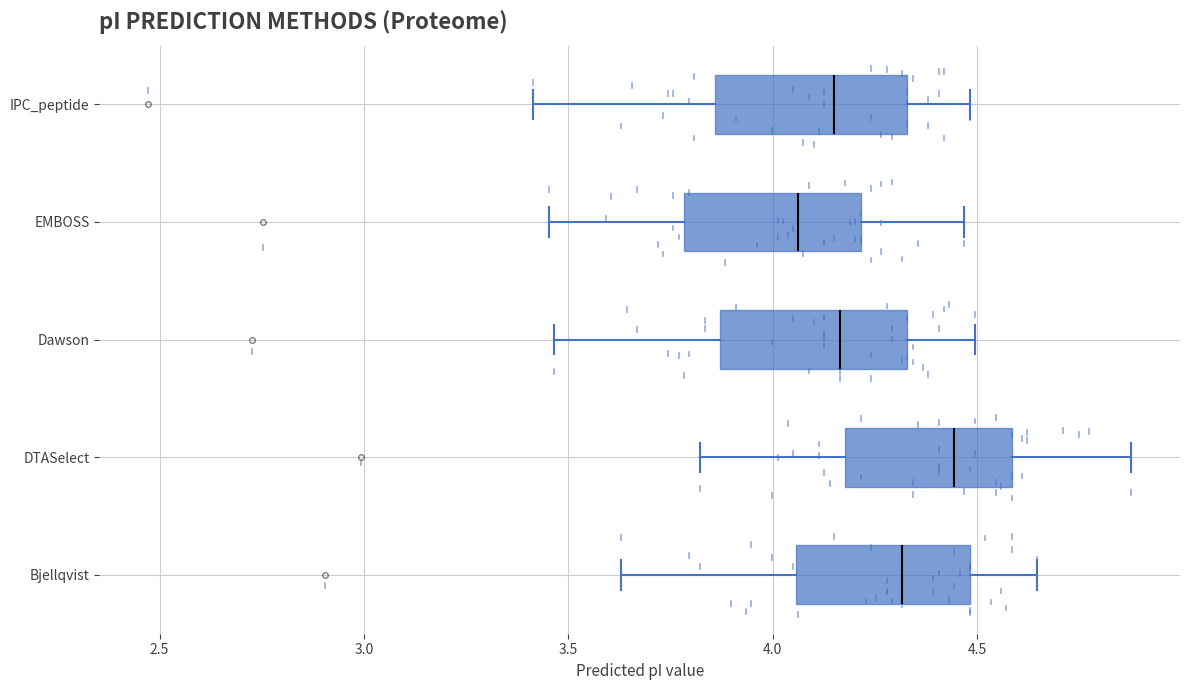

Which box's median line is the furthest to the right?

DTASelect